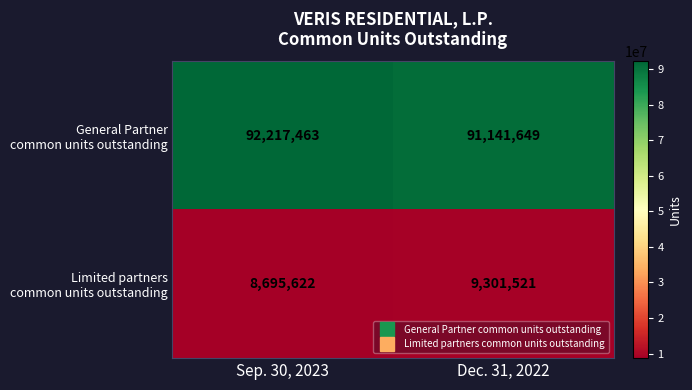

At which category does the chart reach its peak across all series?

Sep. 30, 2023